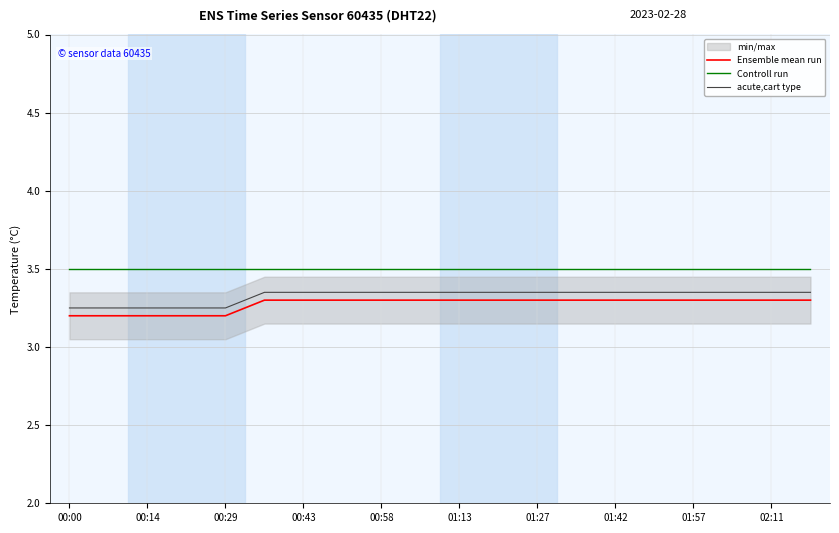

True or false: Ensemble mean run and acute,cart type intersect in this chart.

False